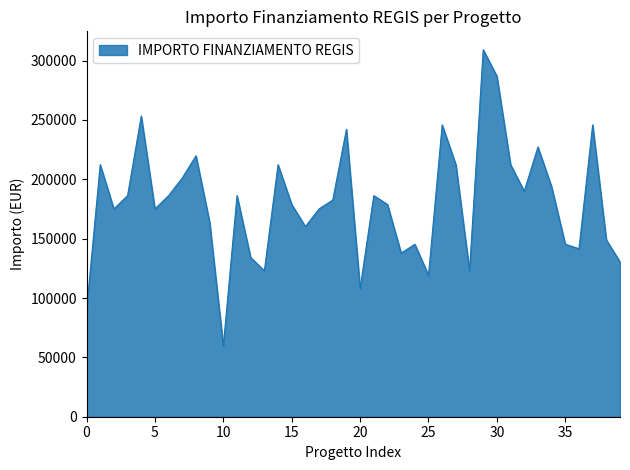

What is the maximum value shown in the chart?

309242.7